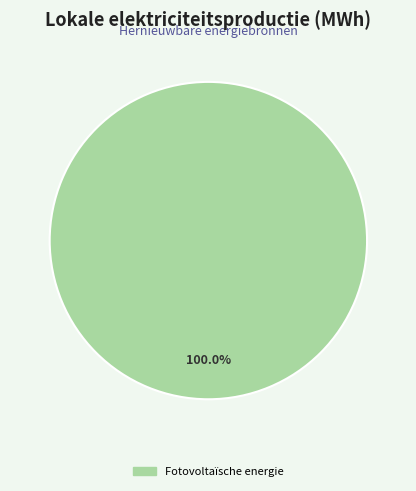

Count the number of slices in the pie.

1